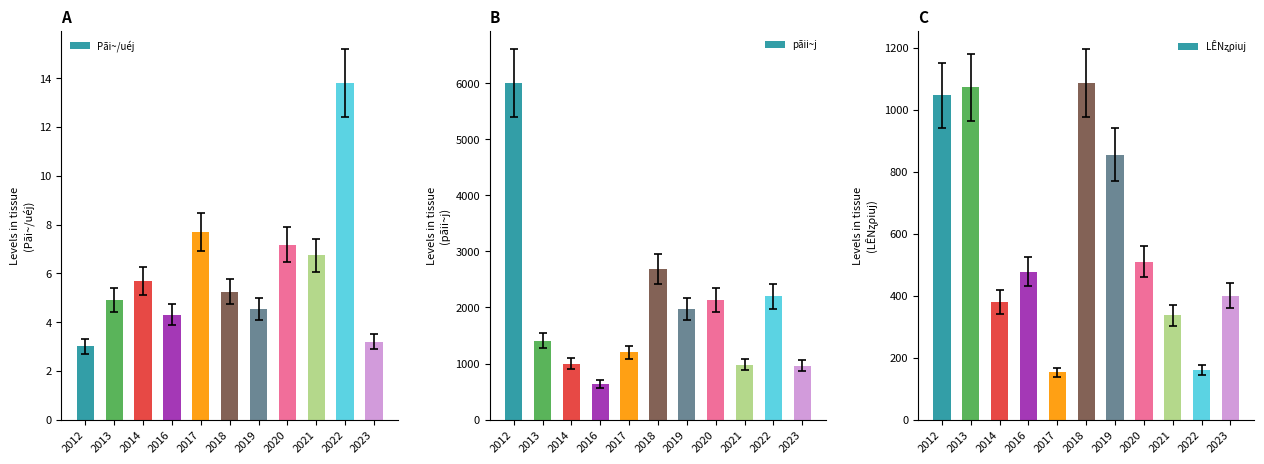

How many series are shown in this chart?

3